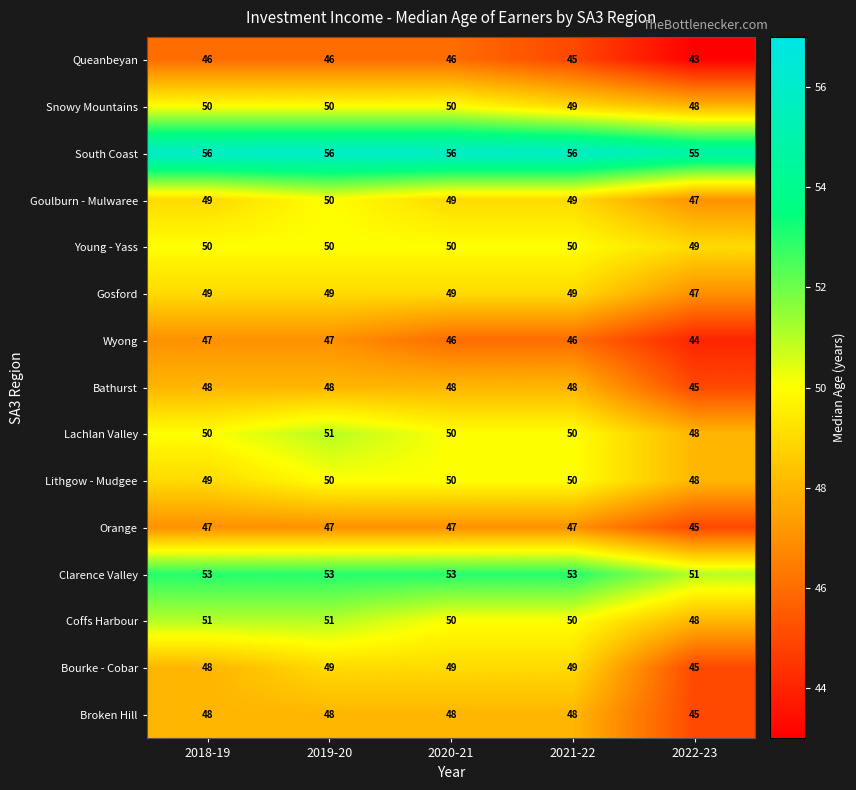

What is the sum of all Snowy Mountains values?

247